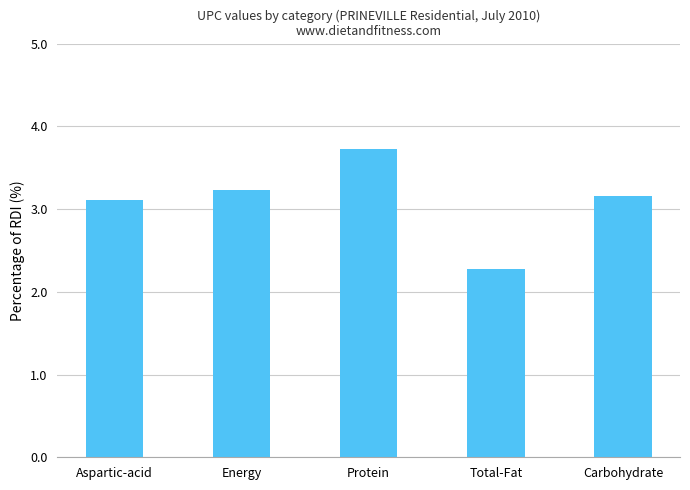

Which label corresponds to the largest value in the chart?

Protein